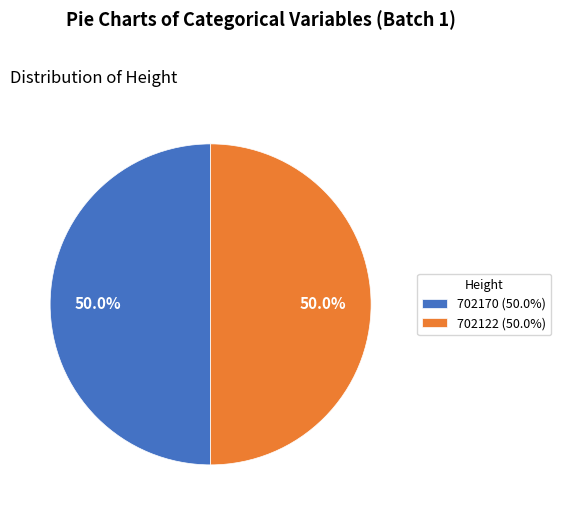

What percentage is the 702122 slice, to the nearest percent?

50%